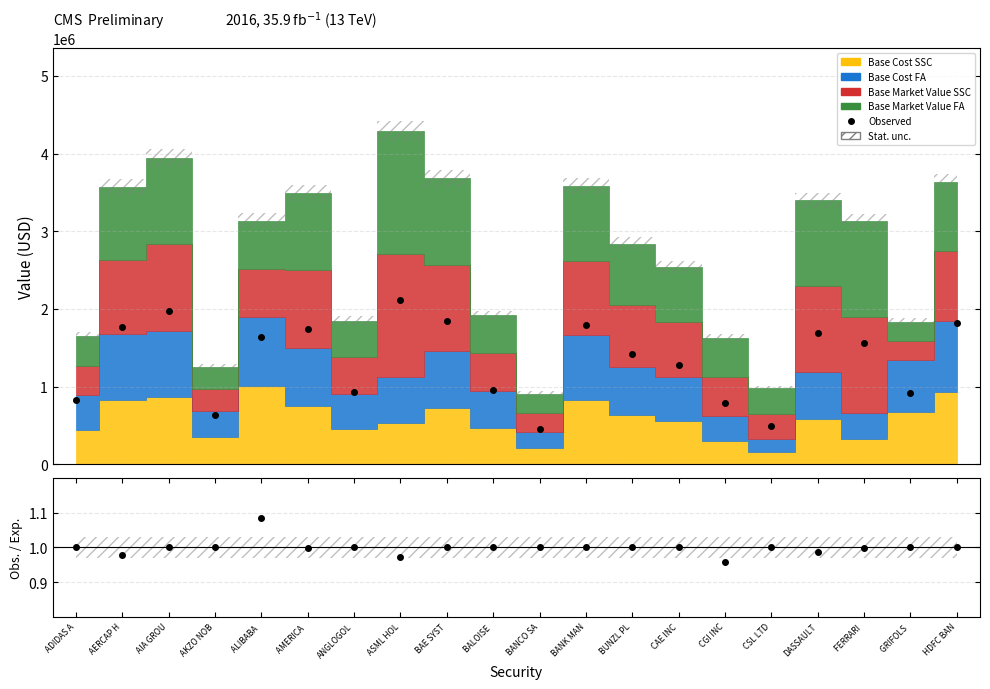

Approximately how many times larger is the value at AIA GROU compared to AMERICA ?

1.1